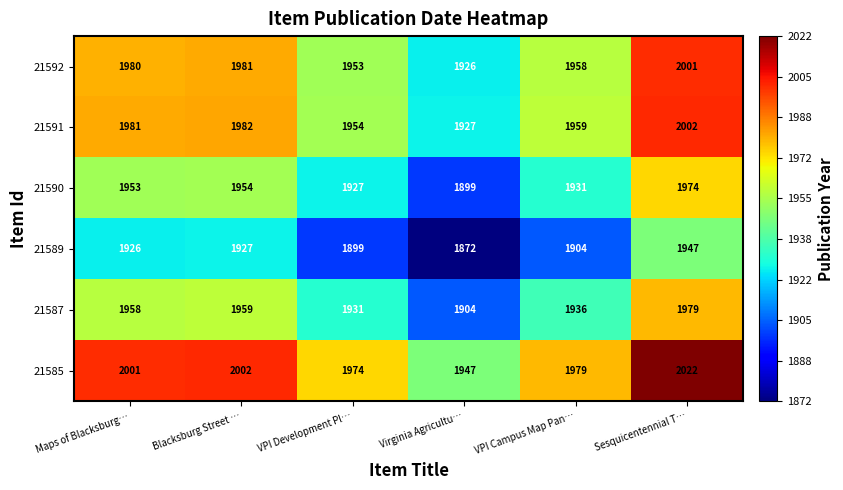

What is the difference between the second highest and minimum values in the 21585 series?

55